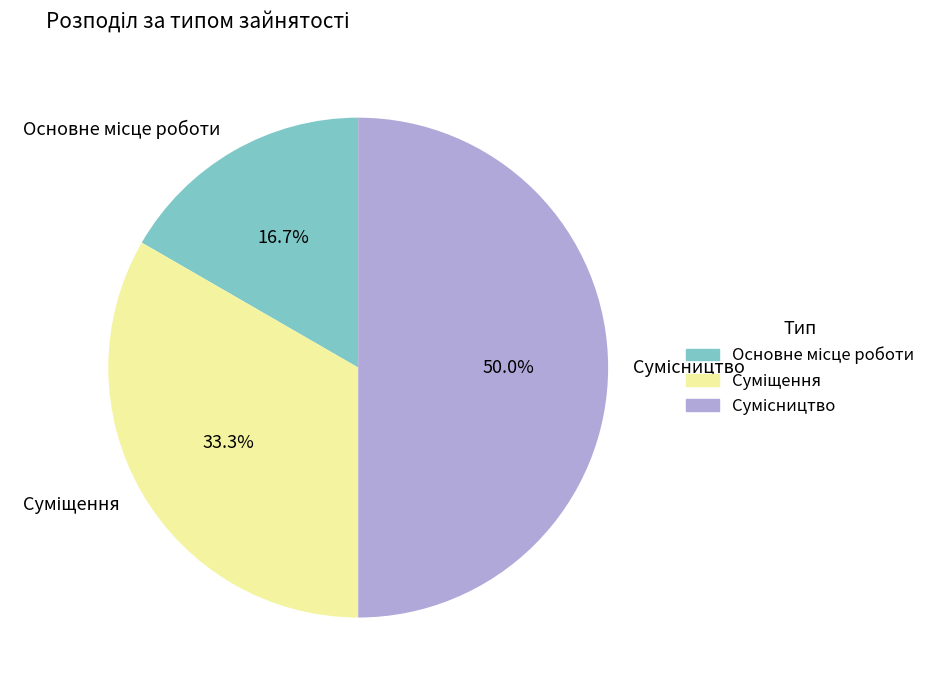

Is there a majority slice in this chart?

No